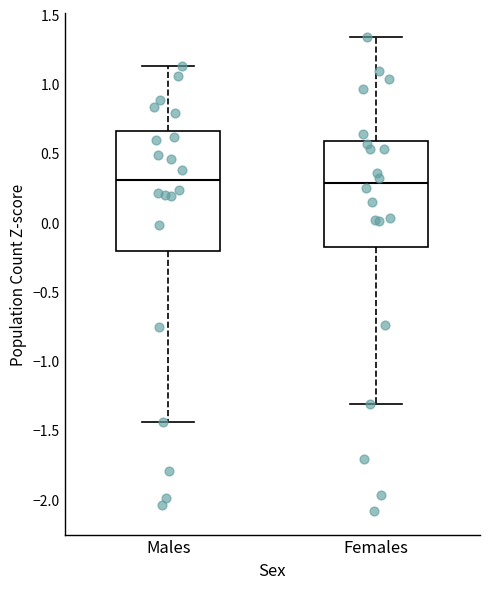

Where is the upper edge of the box for Males on the y-axis? The values are not printed on the chart, so give them approximately, as read against the axis.

0.65